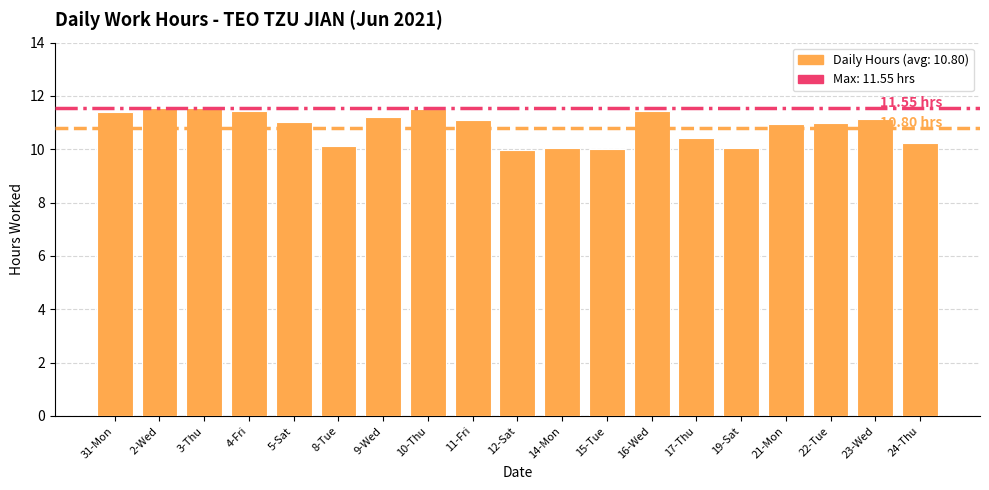

What is the change in value from 15-Tue to 16-Wed?

+1.4